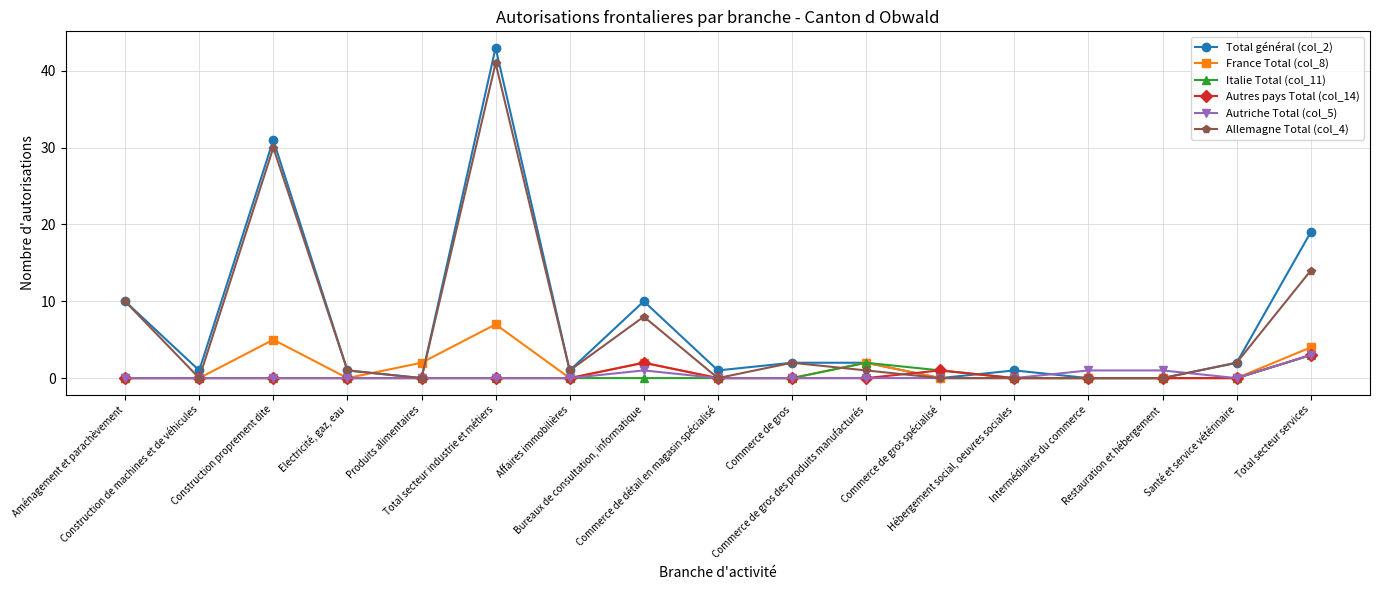

Which series has the widest spread of values?

Total général (col_2)